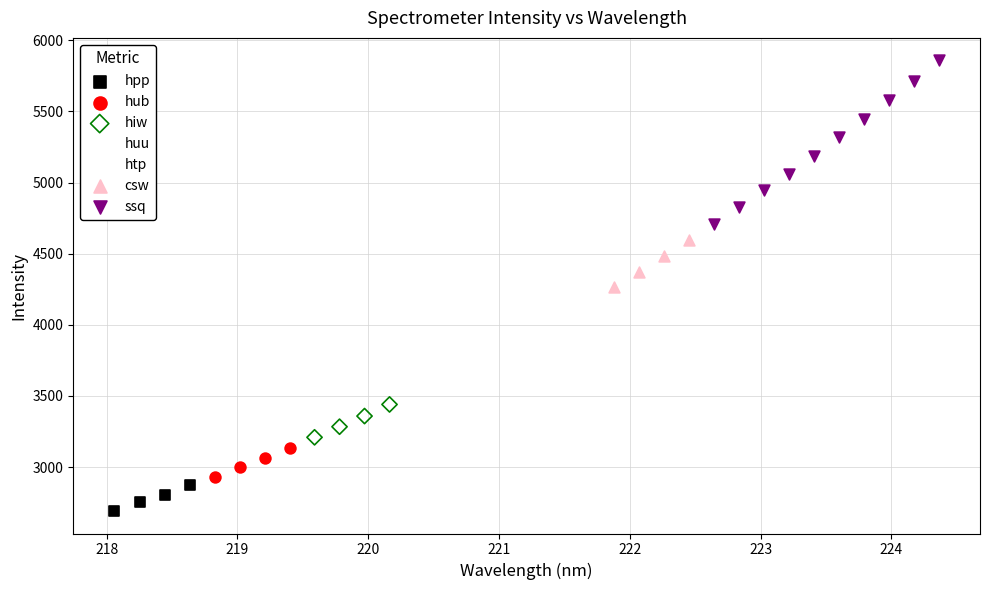

Which series contains the highest Y value?

ssq